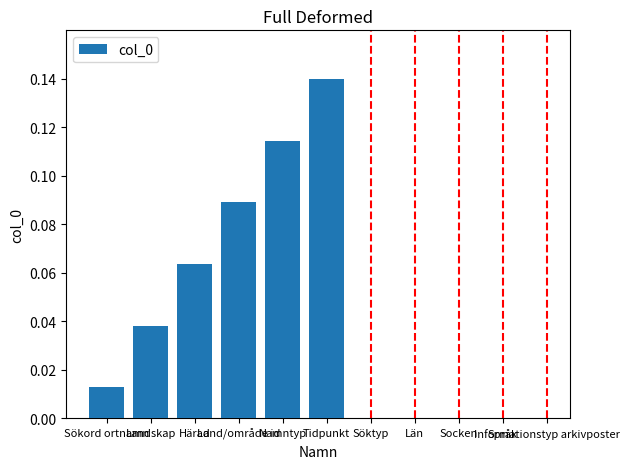

What is the sum of all values?

0.5